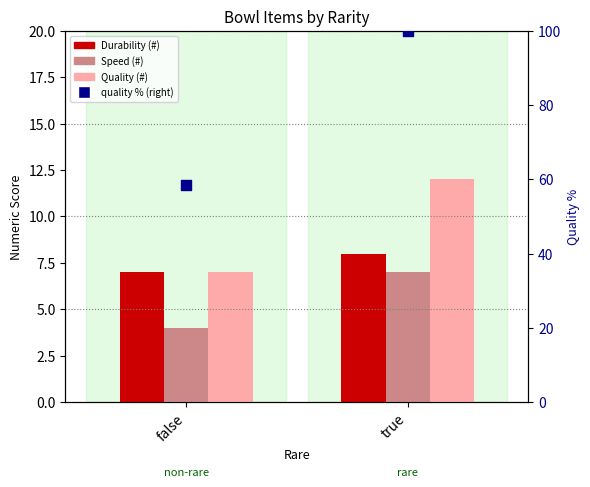

At which category is the sum across all series the highest?

true